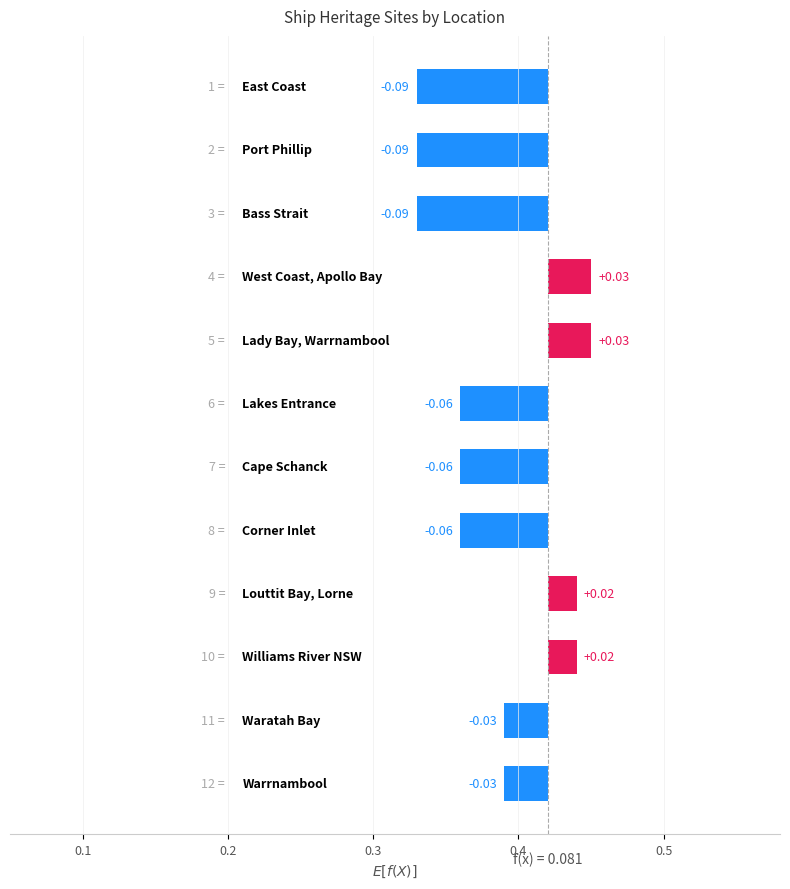

The chart shows a value of 0.0 at 8. True or false?

False